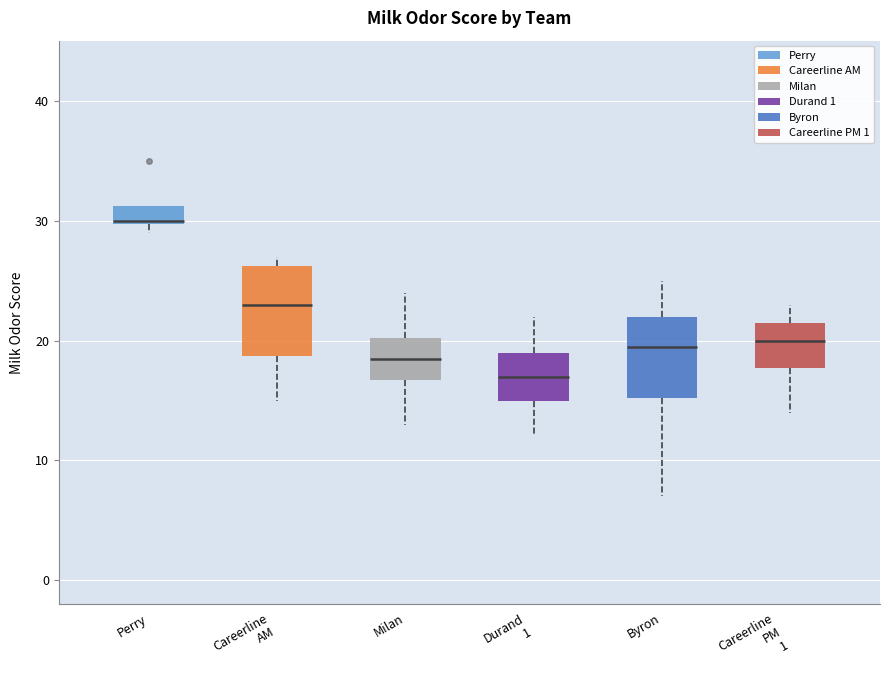

Reading left to right, read every box against the y-axis: the position of its median line, the range the box covers, and the ends of its whiskers. The values are not printed on the chart, so give them approximately, as read against the axis.

Perry: median 30, box 30 to 31, whiskers 29 to 31
Careerline AM: median 23, box 19 to 26, whiskers 15 to 27
Milan: median 19, box 17 to 20, whiskers 13 to 24
Durand 1: median 17, box 15 to 19, whiskers 12 to 22
Byron: median 20, box 15 to 22, whiskers 7 to 25
Careerline PM 1: median 20, box 18 to 22, whiskers 14 to 23